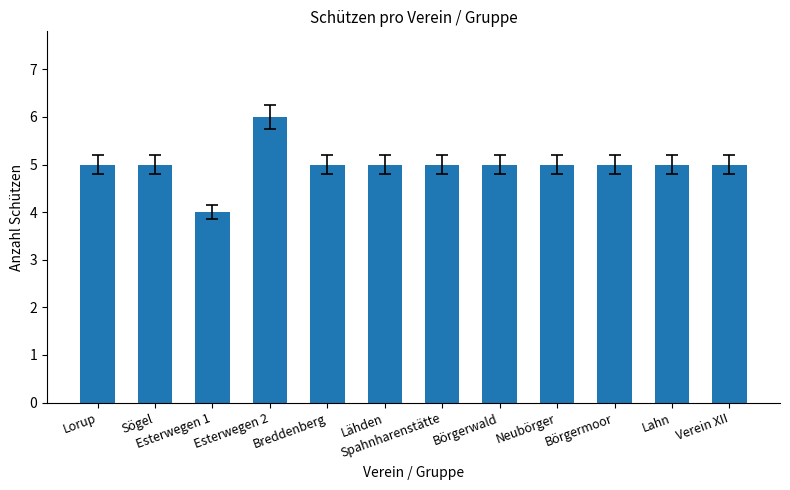

Reading left to right, list all the values displayed in this chart.

5	5	4	6	5	5	5	5	5	5	5	5